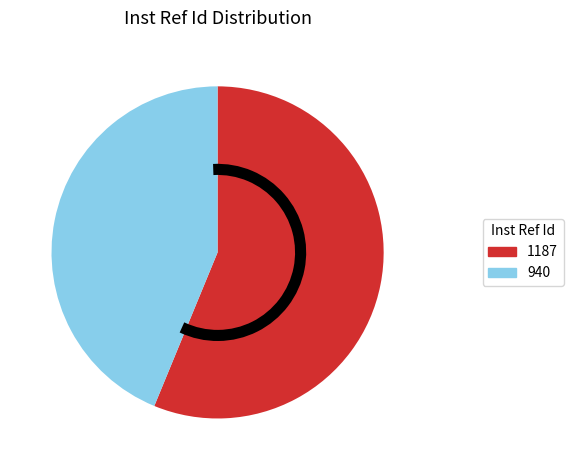

Is there a majority slice in this chart?

Yes